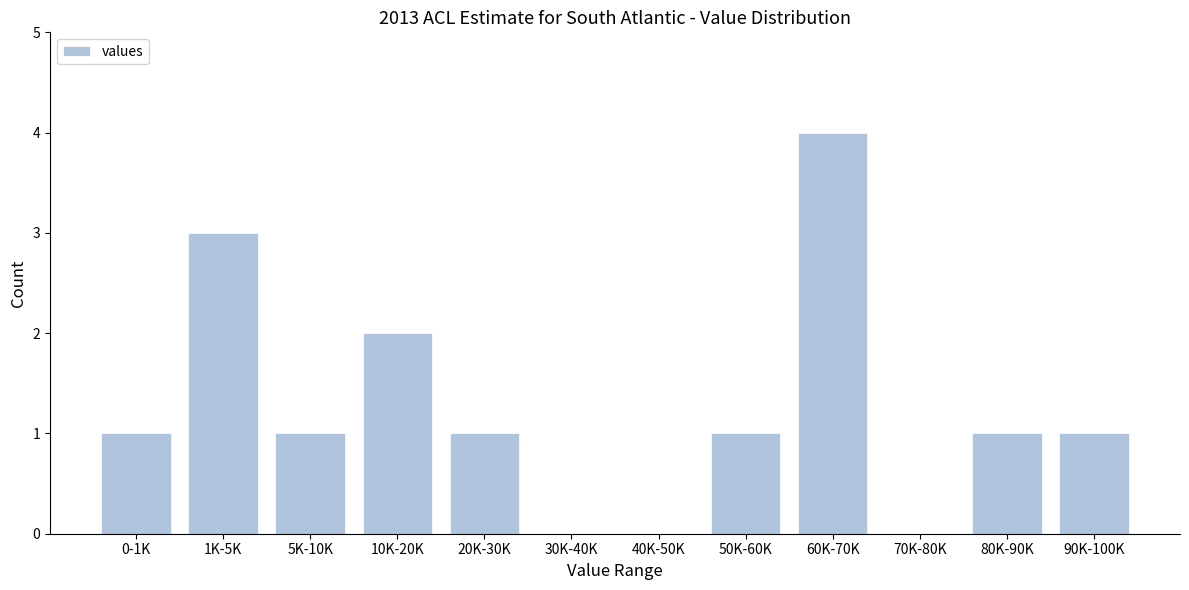

Reading left to right, list all the values displayed in this chart.

0-1K=1	1K-5K=3	5K-10K=1	10K-20K=2	20K-30K=1	30K-40K=0	40K-50K=0	50K-60K=1	60K-70K=4	70K-80K=0	80K-90K=1	90K-100K=1